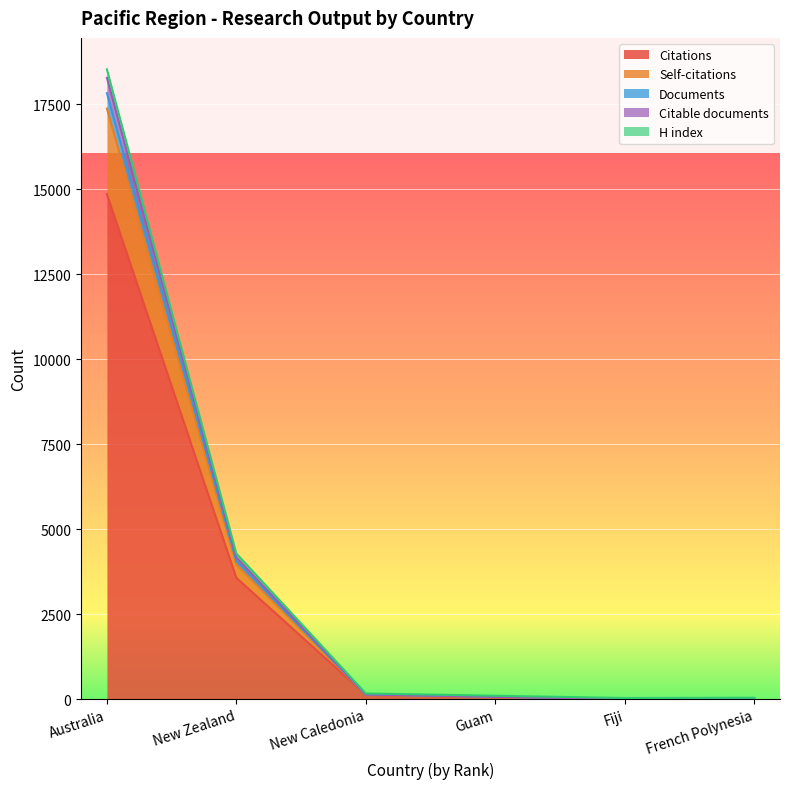

At which category does Citations reach its first local valley?

Fiji